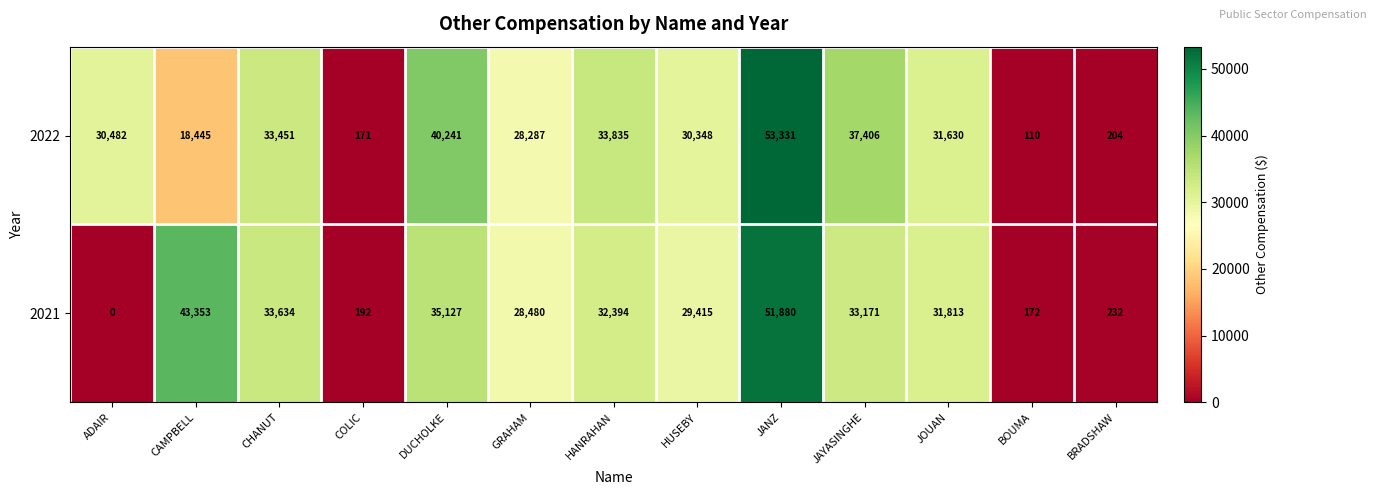

True or false: 2021 has a value of 124 at COLIC.

False